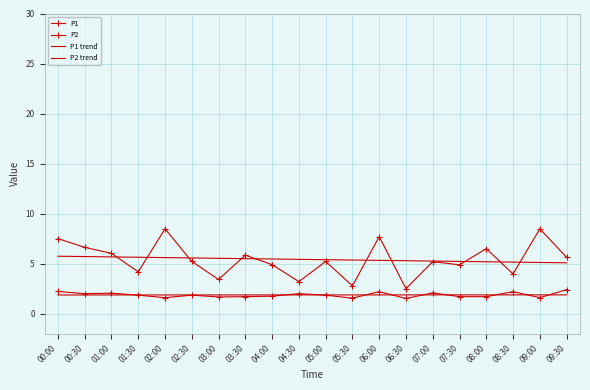

What is the label of the 16th point from the right?

02:00